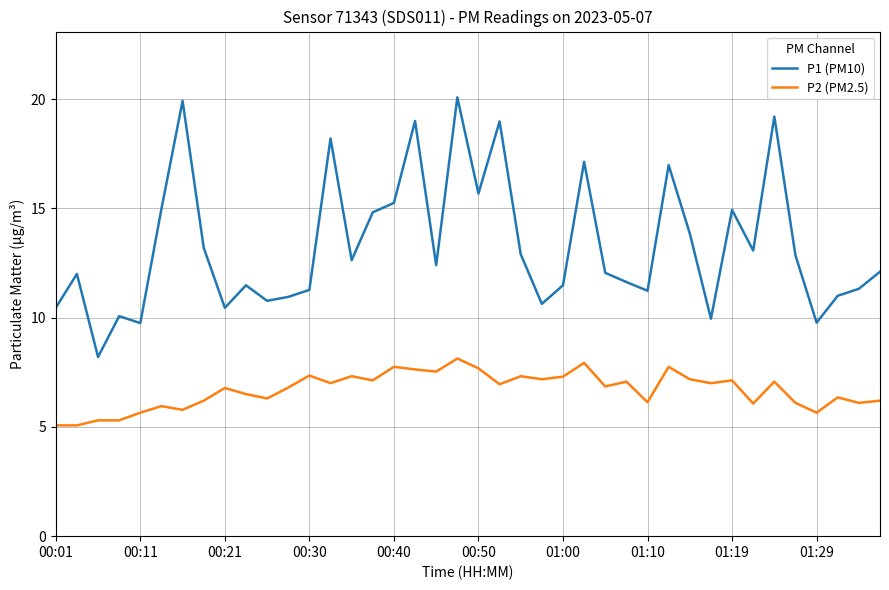

What is the difference between the maximum and minimum values in the P1 (PM10) series?

11.9